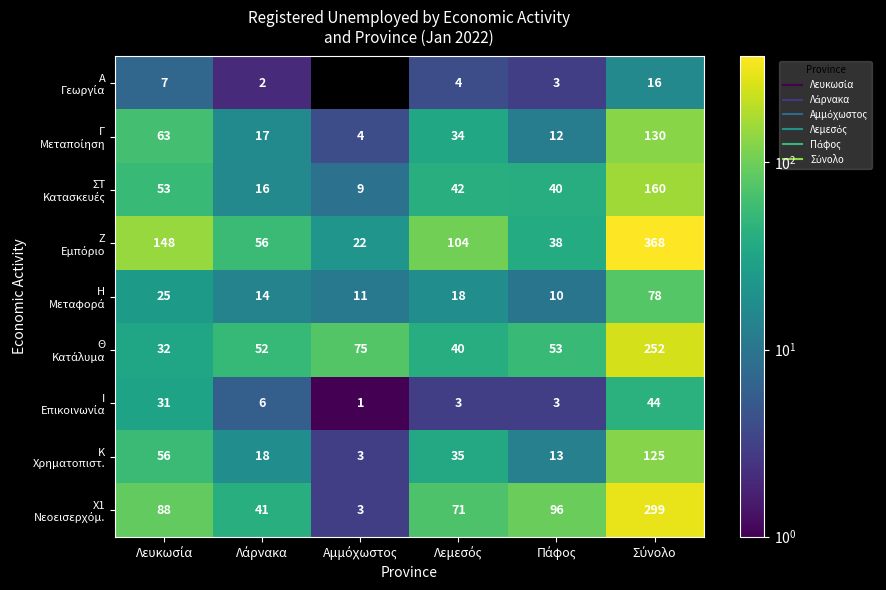

Which series has the largest total across all categories?

Ζ Εμπόριο